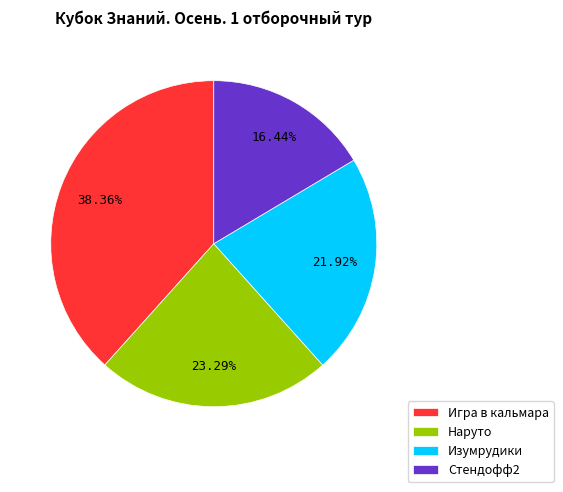

True or false: Стендофф2 accounts for 16% of the total.

True